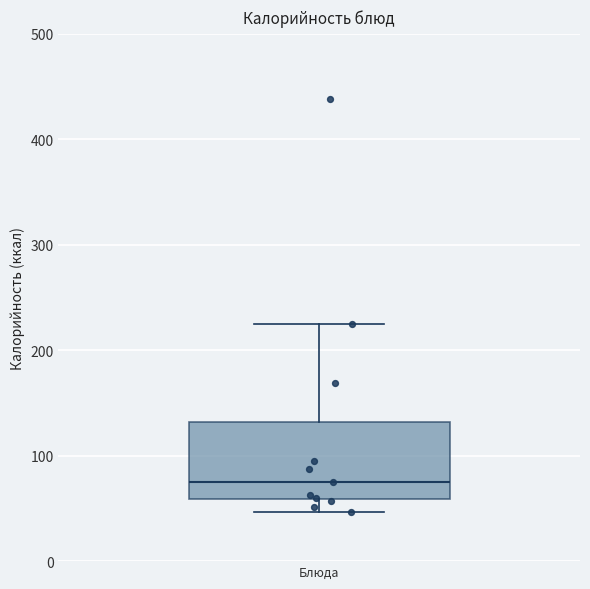

Read this box plot against the y-axis: the position of the median line, the range covered by the box, and the ends of both whiskers. The values are not printed on the chart, so give them approximately, as read against the axis.

median 70, box 60 to 130, whiskers 50 to 230